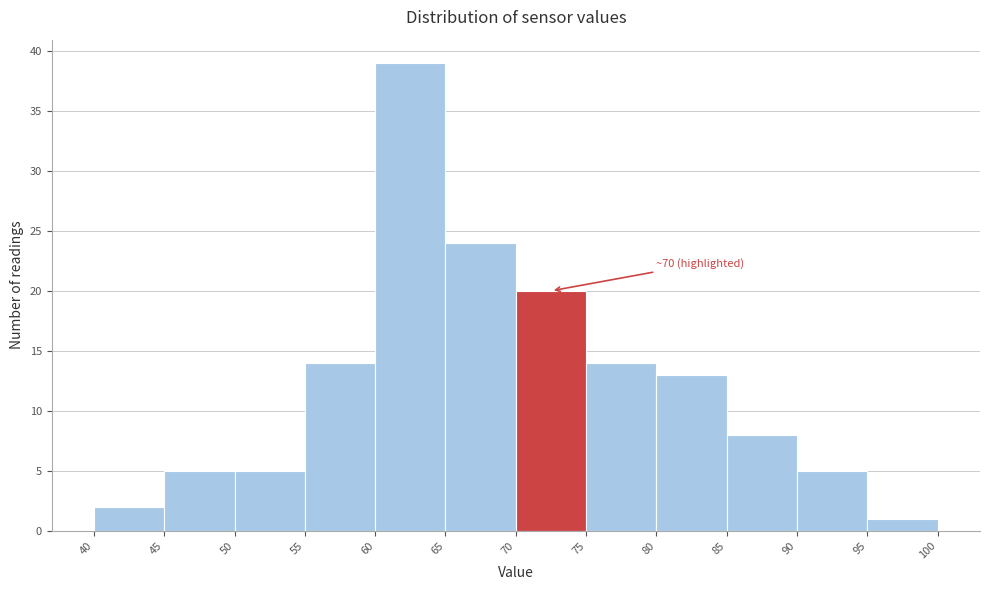

Which range on the x-axis has the tallest bar?

60 to 65